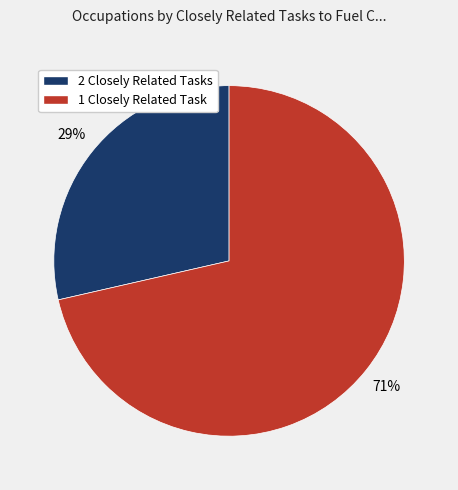

The 2 Closely Related Tasks slice represents 75% of the pie. True or false?

False